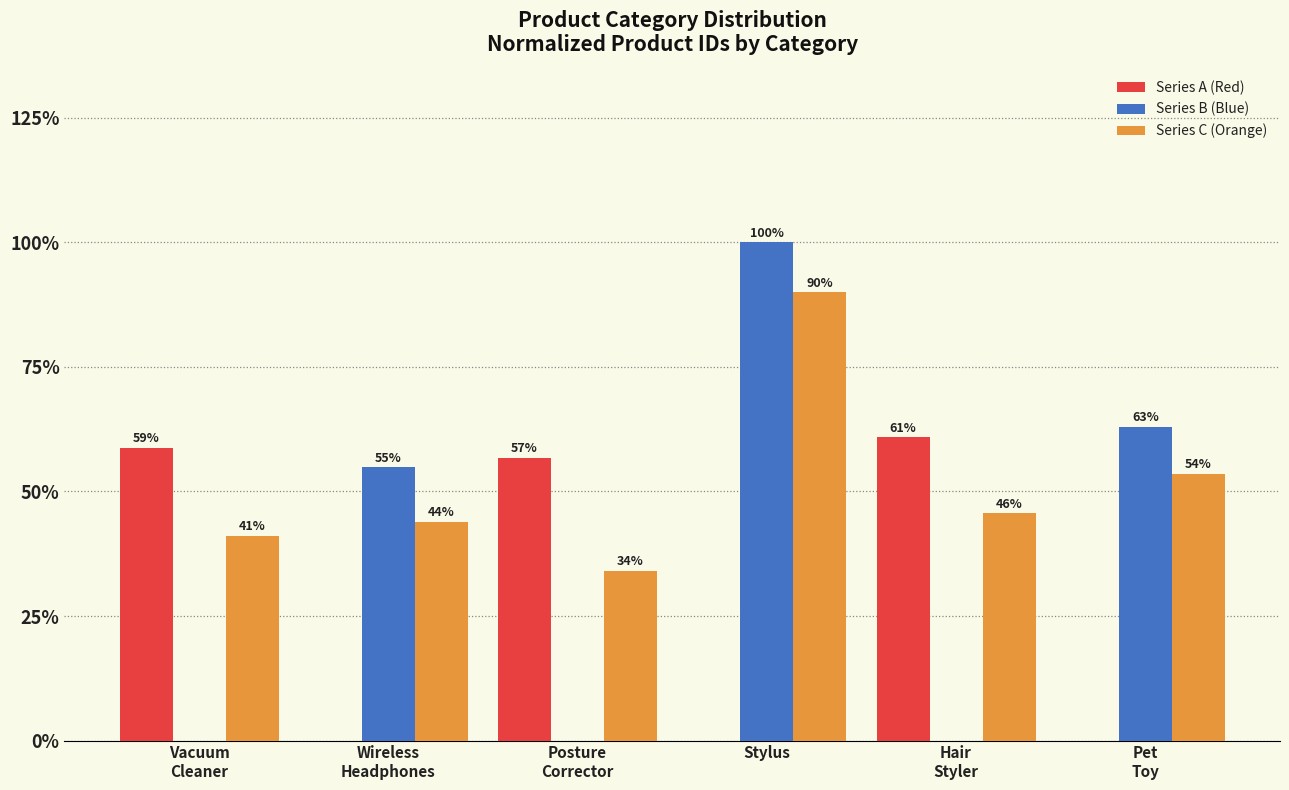

List the labels in order of Series B (Blue) value, largest first.

Stylus, Pet
Toy, Wireless
Headphones, Vacuum
Cleaner, Posture
Corrector, Hair
Styler